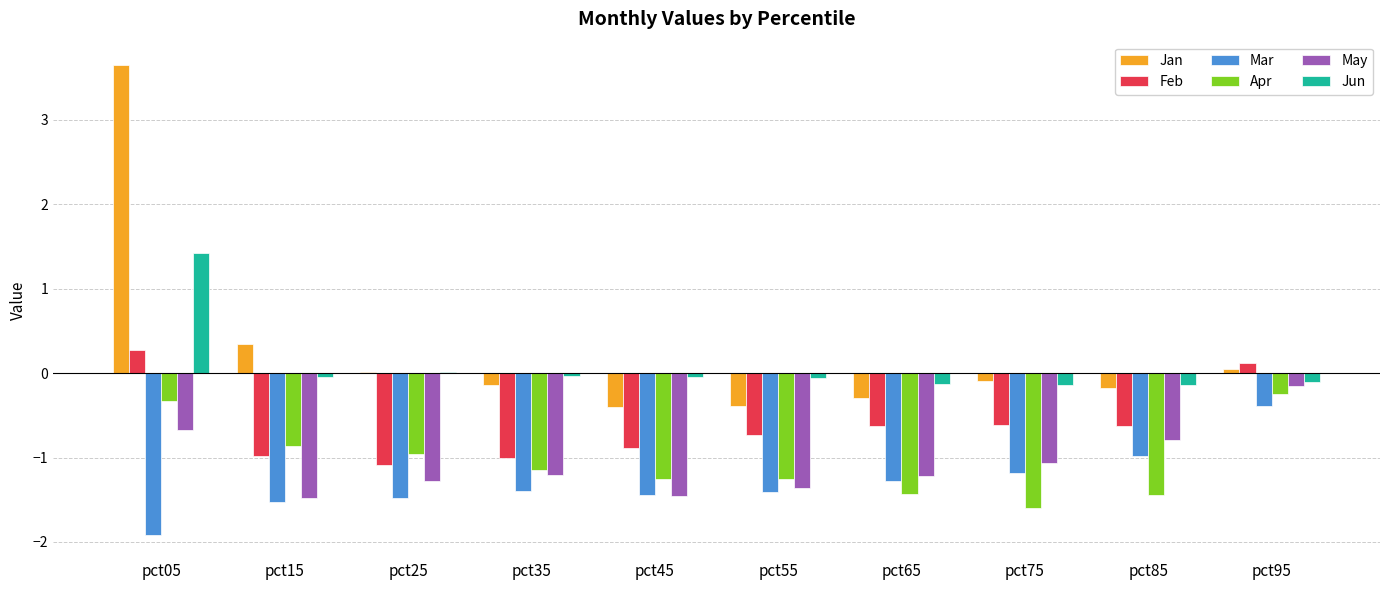

At which label does Feb reach its peak?

pct05